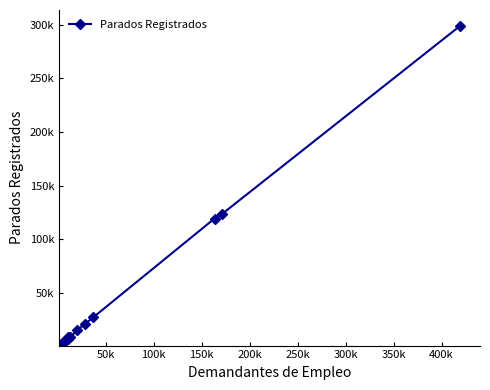

Is this an area chart (filled region under the line)?

No